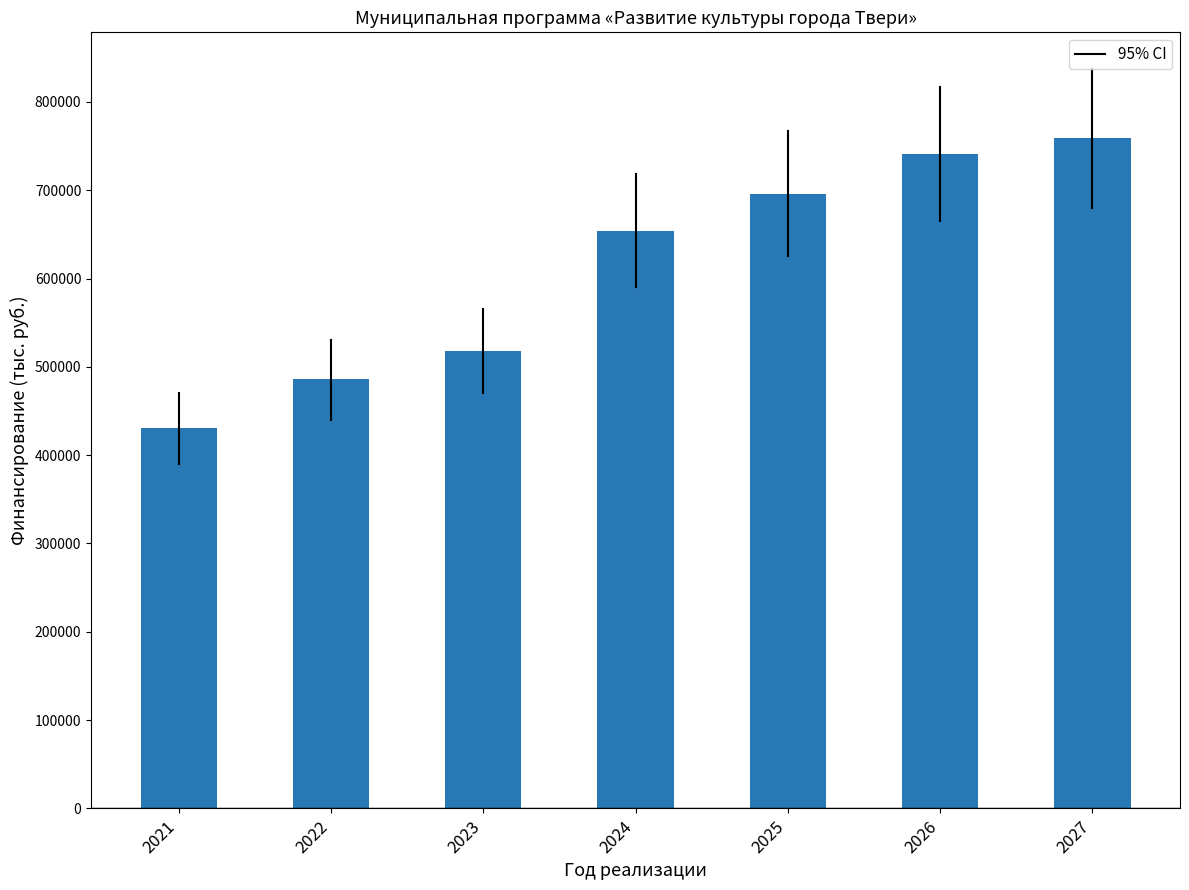

What is the smallest value displayed?

430288.6